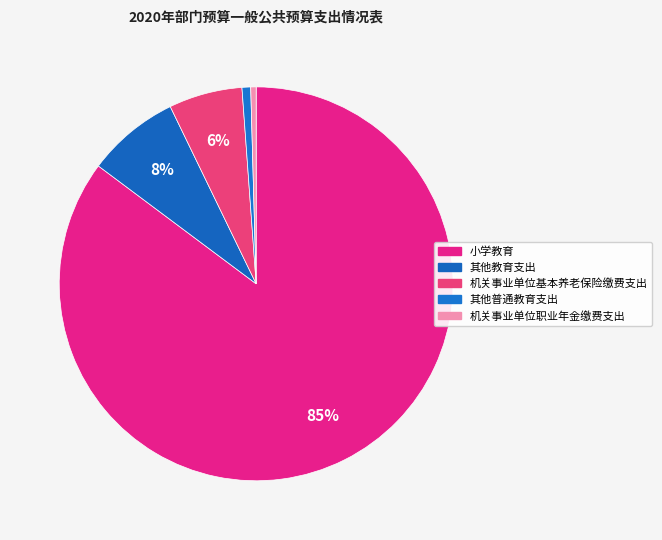

Which slice represents more than half of the pie?

小学教育